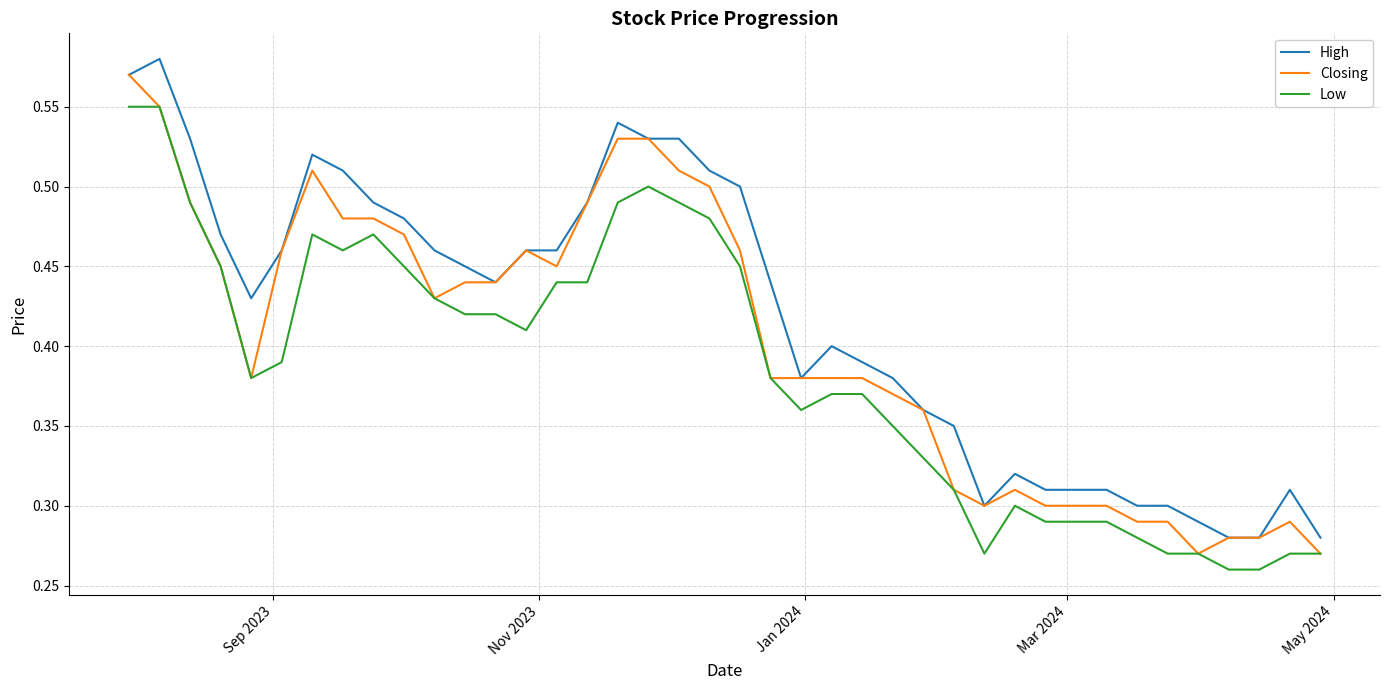

At how many categories does at least one series exceed 0?

40